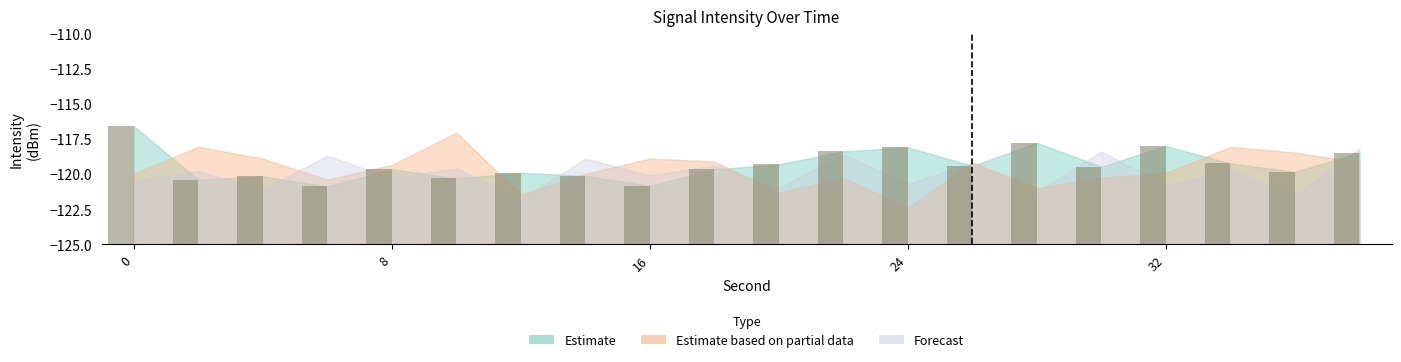

At which label is Estimate closest to -118?

32